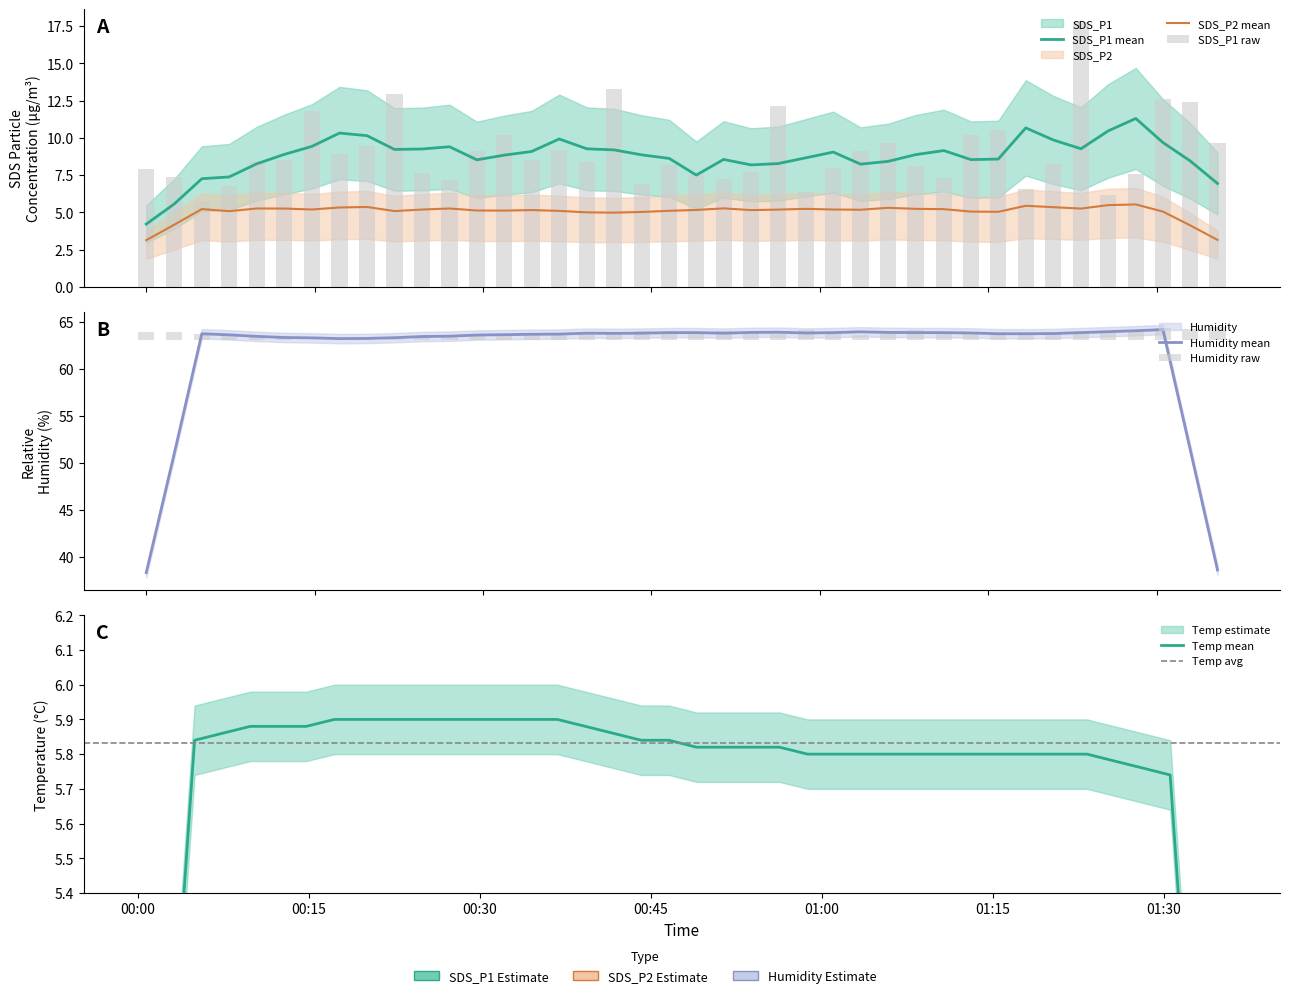

How many data points in SDS_P1 are less than 8?

16